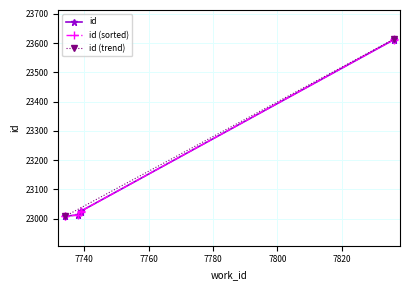

True or false: the data shows 23012 at 7738.

True